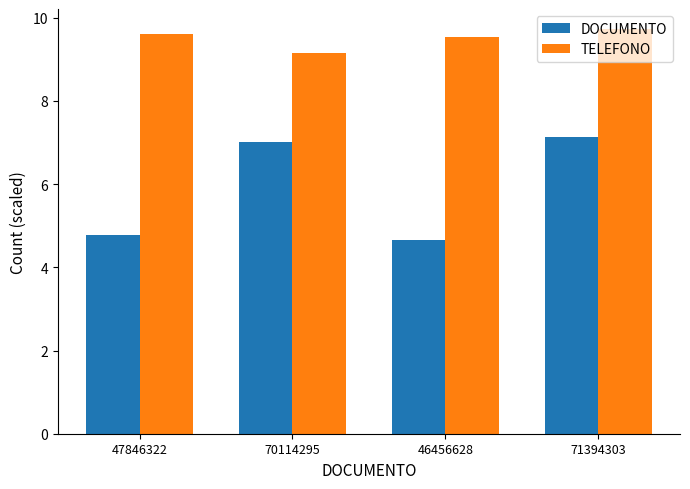

Reading left to right, what are all the values shown in this chart?

DOCUMENTO: 47846322=4.8	70114295=7.0	46456628=4.6	71394303=7.1
TELEFONO: 47846322=9.6	70114295=9.1	46456628=9.5	71394303=9.7